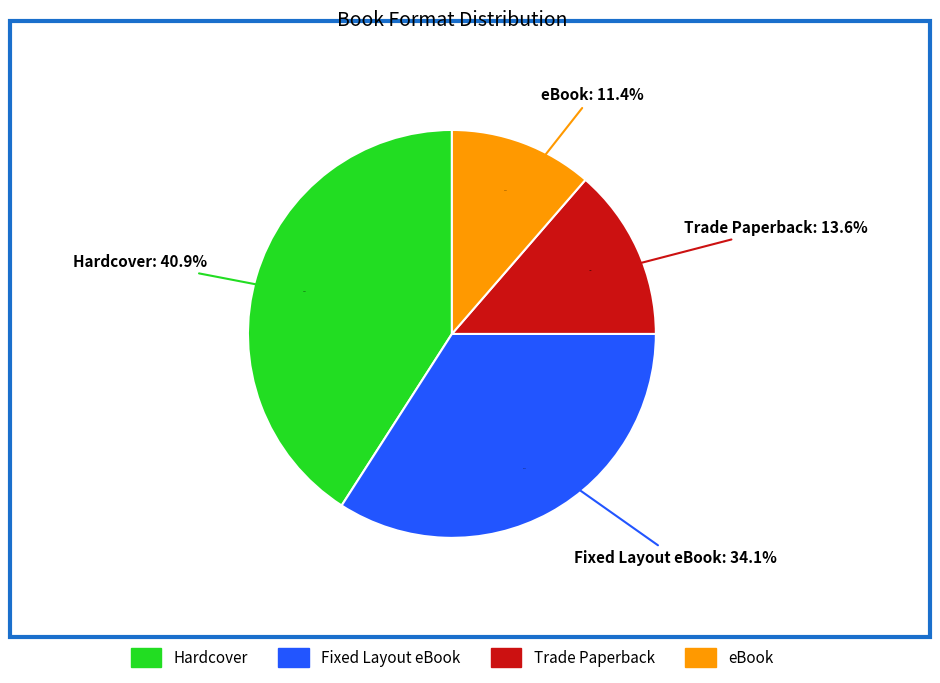

What is the smallest slice in the pie chart?

eBook